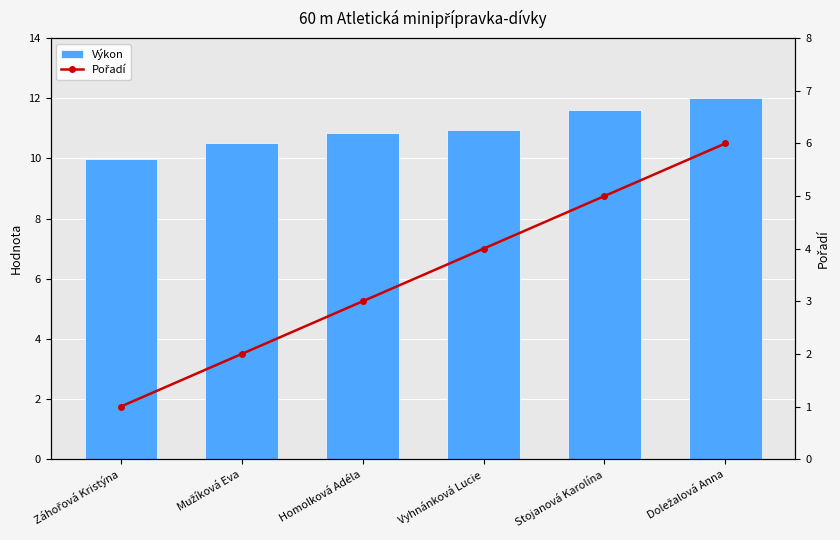

At how many categories does at least one series exceed 6?

6